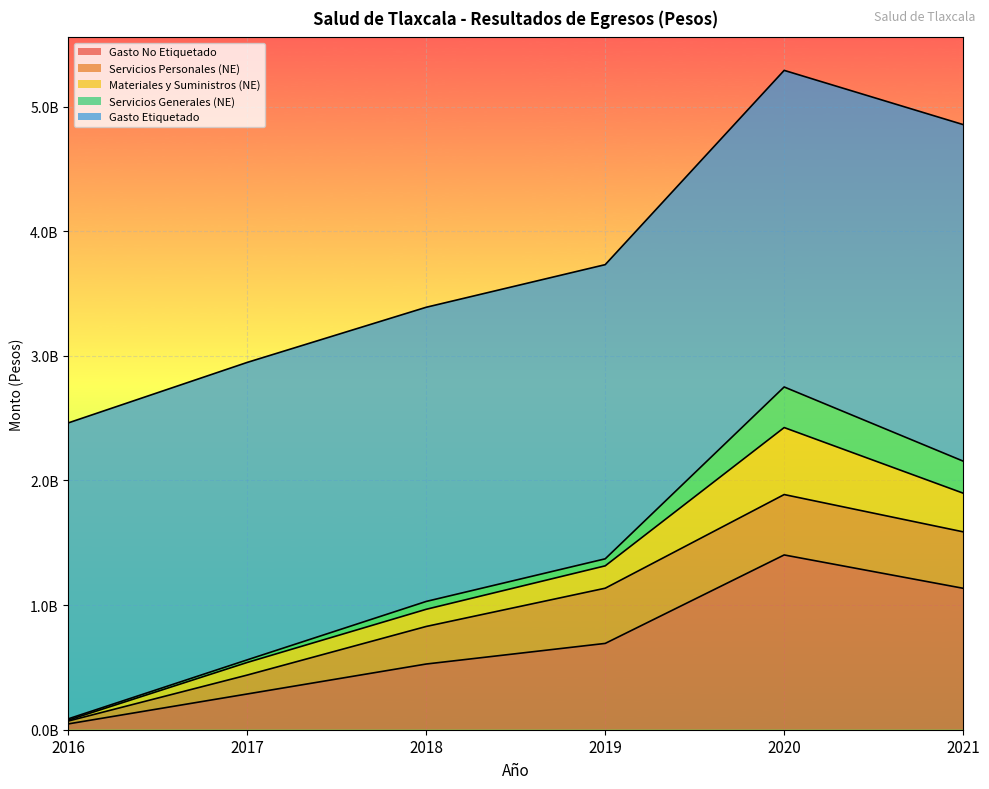

Does the chart display data point markers on the line(s)?

No